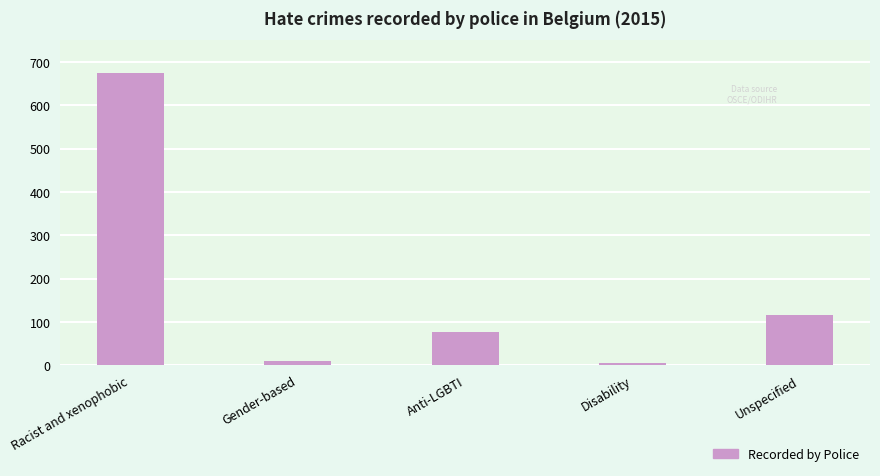

Are the bars horizontal?

No